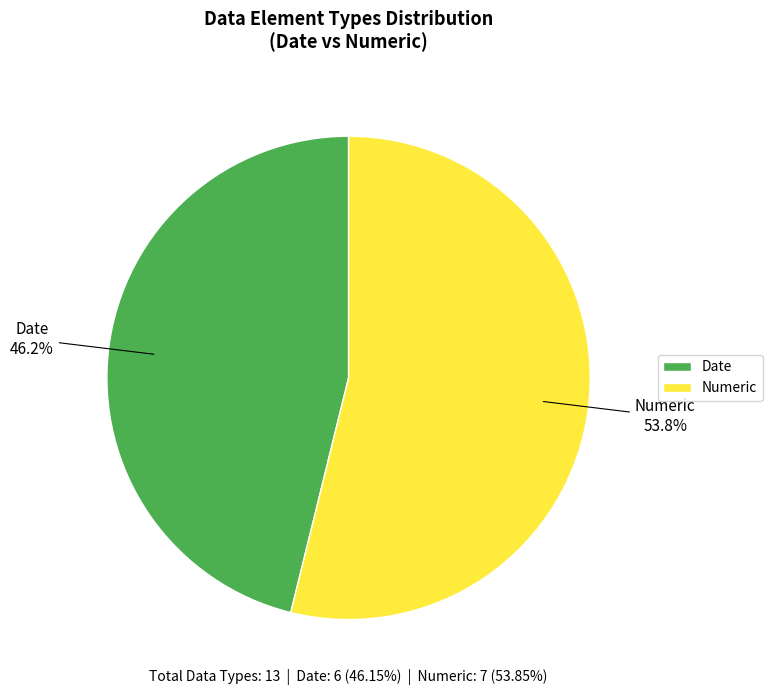

To the nearest percent, what is the difference between the Numeric and Date slice percentages?

8%